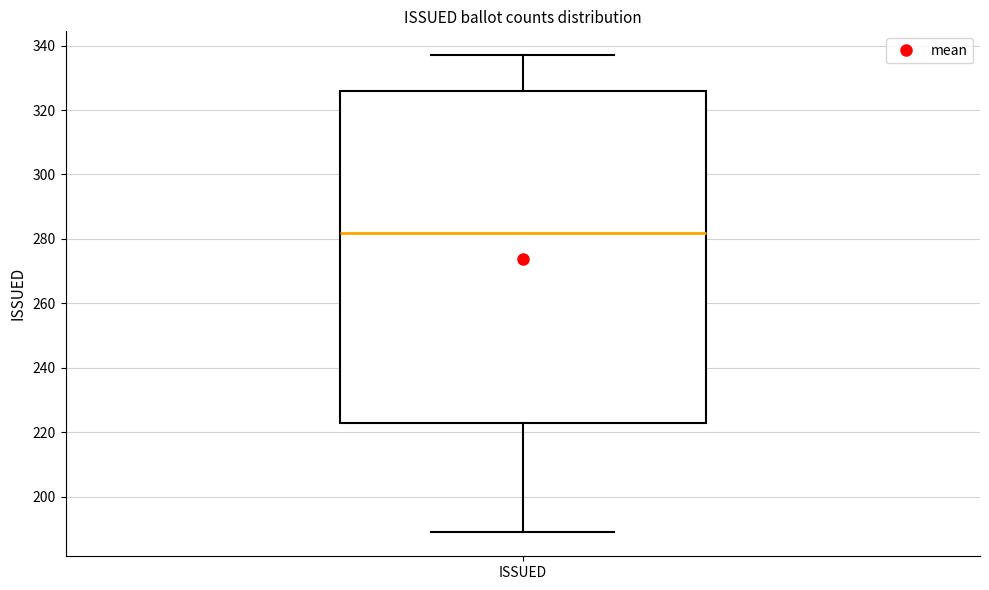

Read this box plot against the y-axis: the position of the median line, the range covered by the box, and the ends of both whiskers. The values are not printed on the chart, so give them approximately, as read against the axis.

median 282, box 224 to 326, whiskers 190 to 338